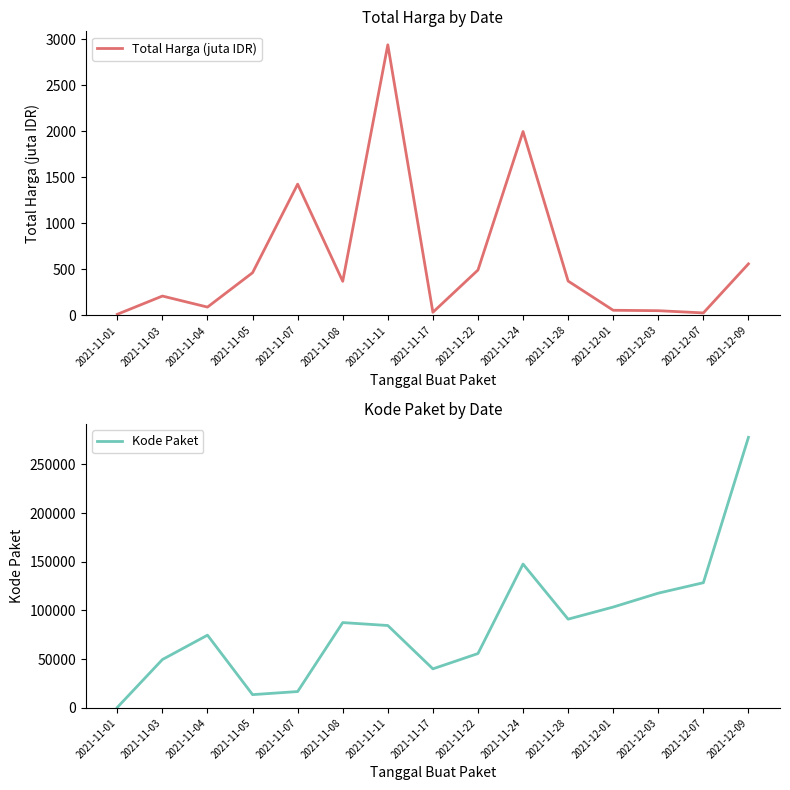

Where does the Kode Paket series first go above 84587?

2021-11-08